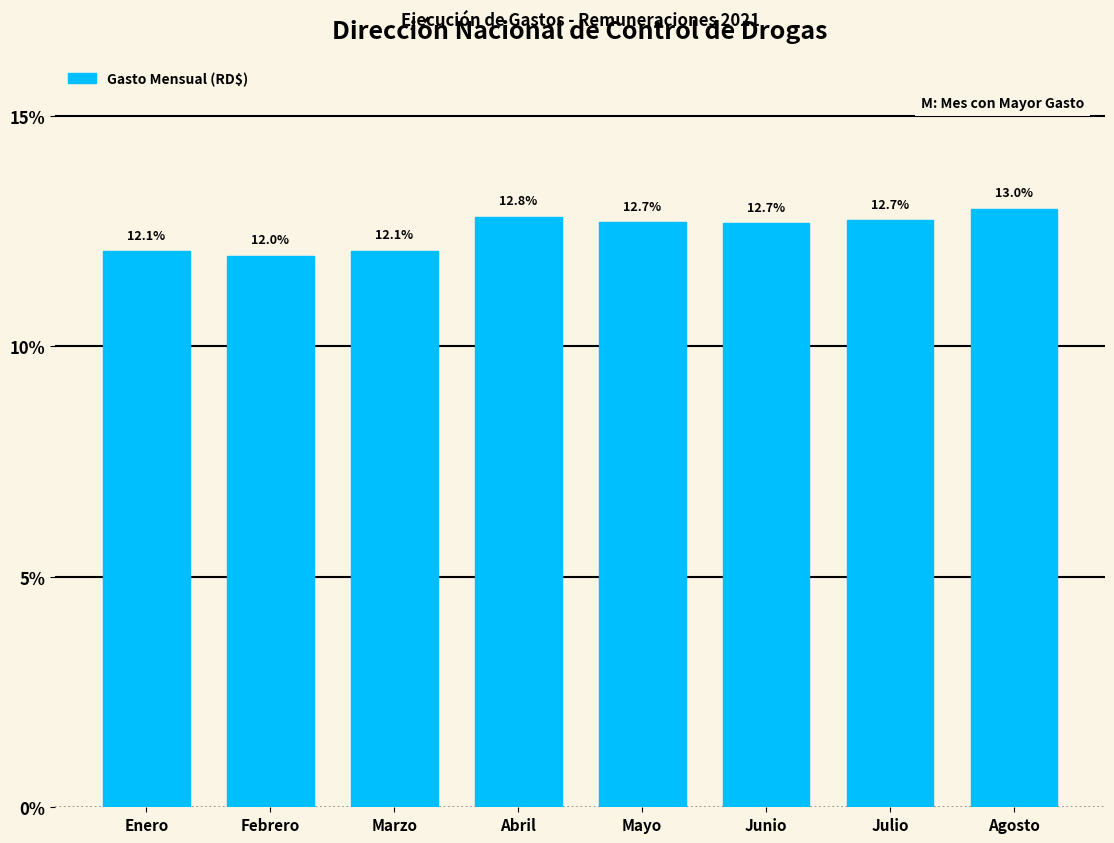

Reading right to left, extract all data points from this chart.

Agosto=13.0	Julio=12.7	Junio=12.7	Mayo=12.7	Abril=12.8	Marzo=12.1	Febrero=12.0	Enero=12.1